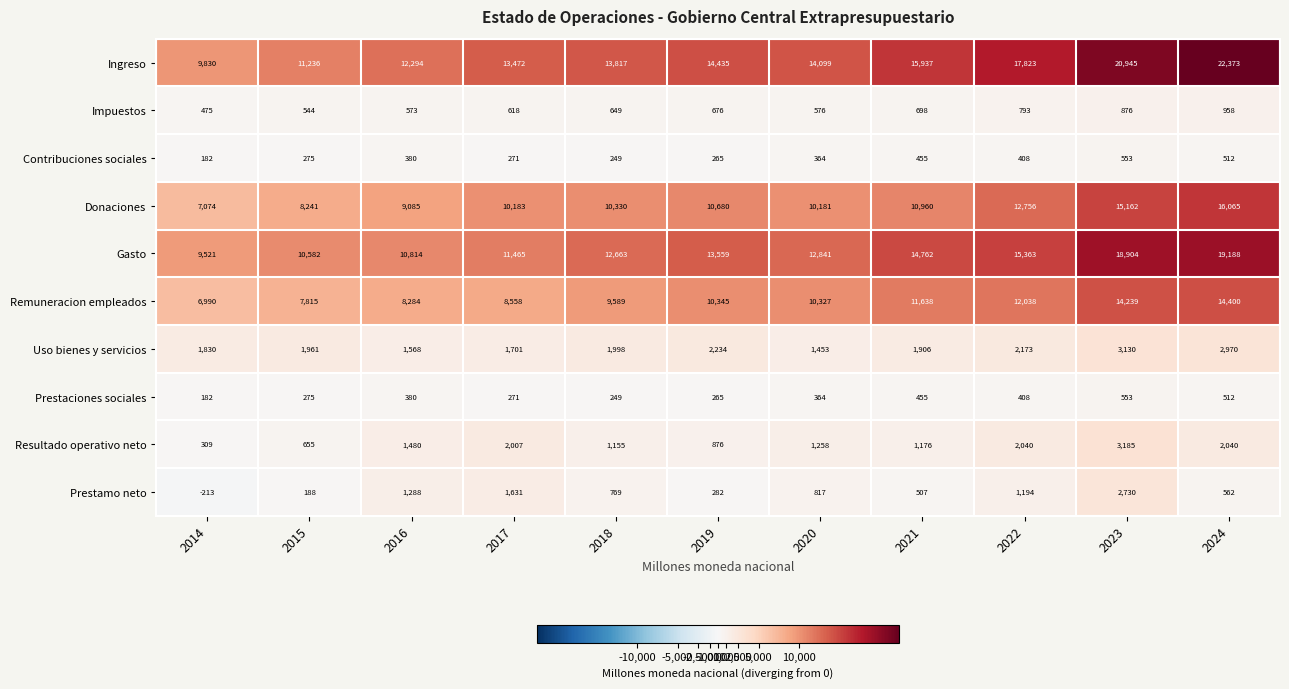

At which category does the chart reach its minimum across all series?

2014